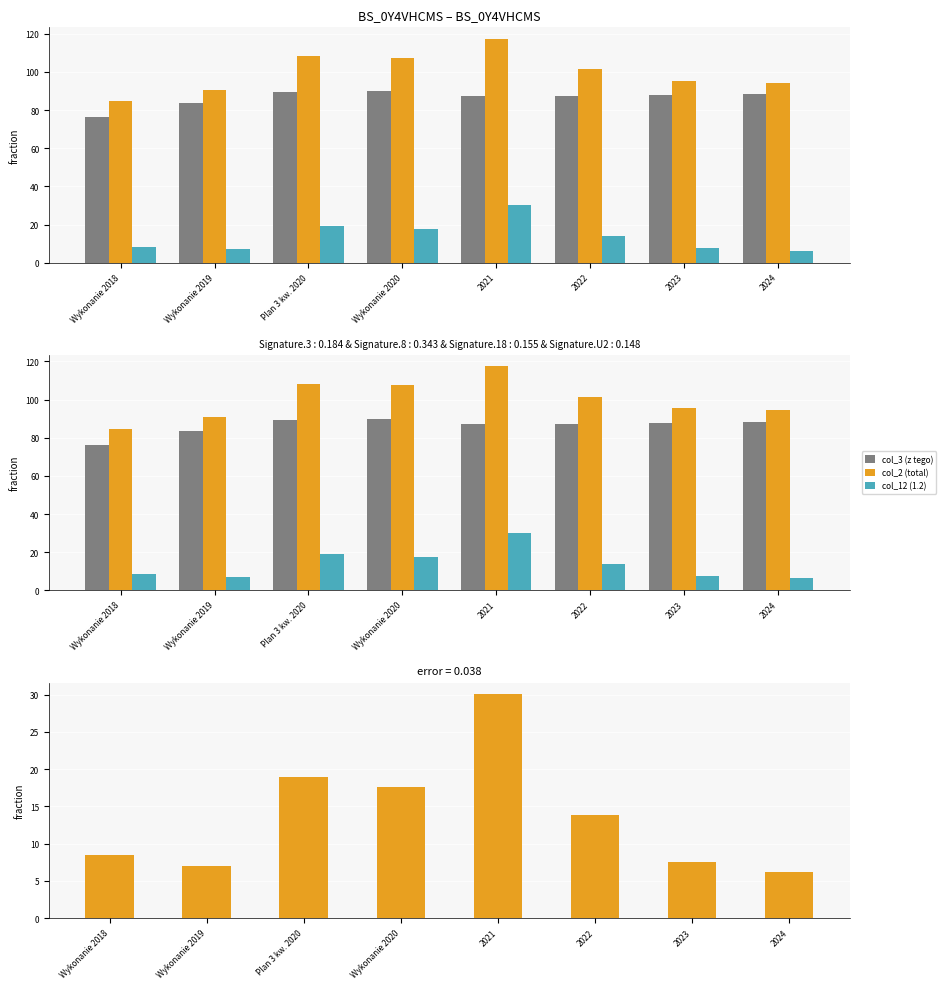

How many categories are shown in the chart?

8